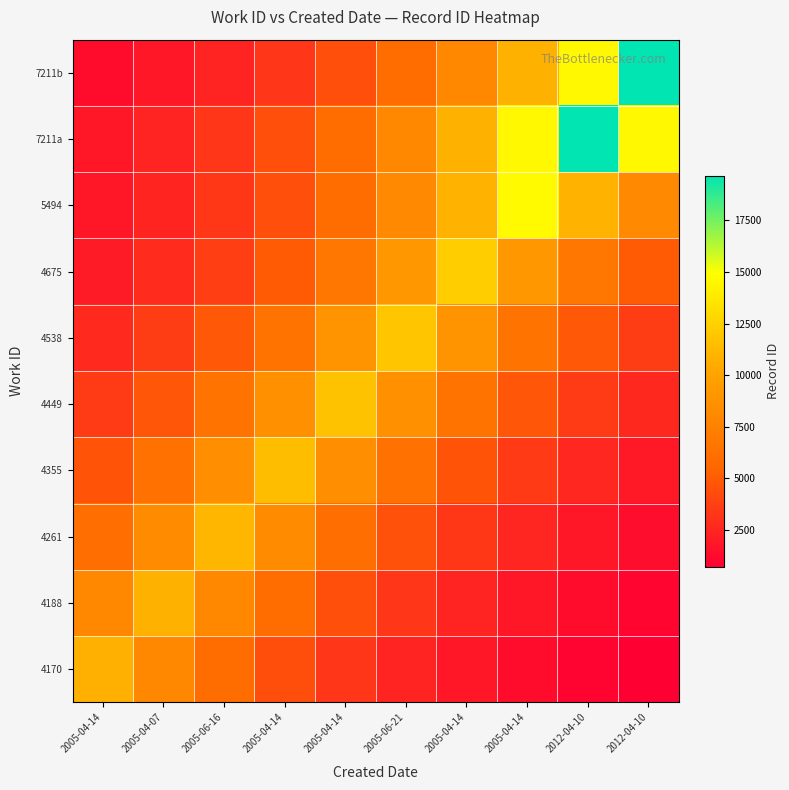

What is the difference between the highest and lowest values at 2005-06-16?

8681.9